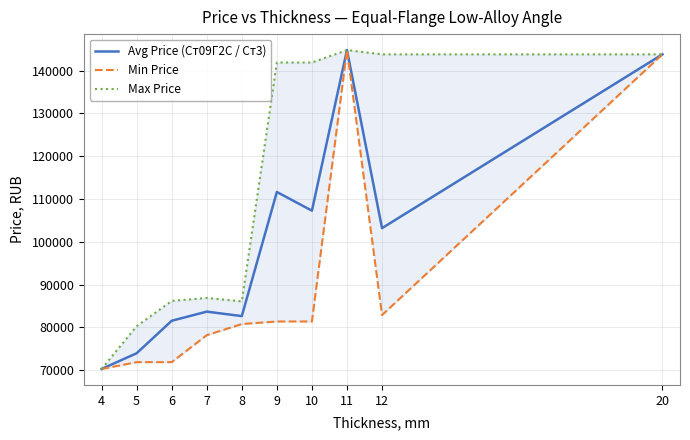

What is the difference between the maximum and minimum values in the Avg Price (Ст09Г2С / Ст3) series?

74500.0